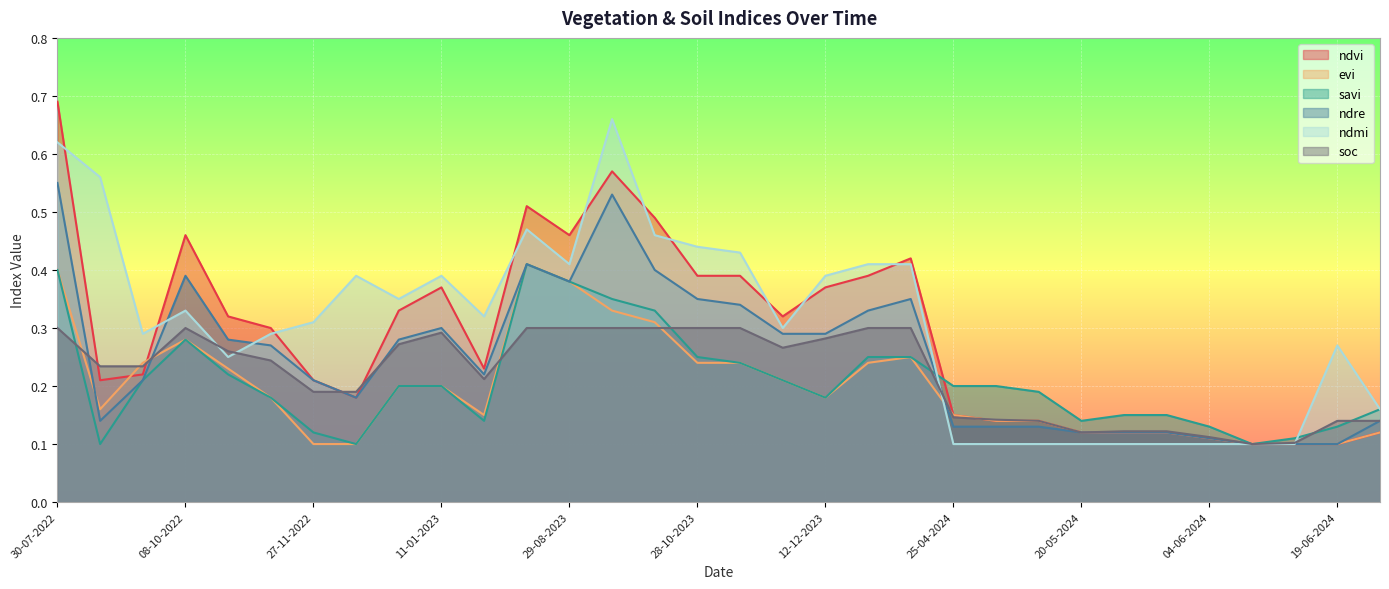

Which has a higher value, 11-01-2024 or 11-01-2023?

11-01-2024